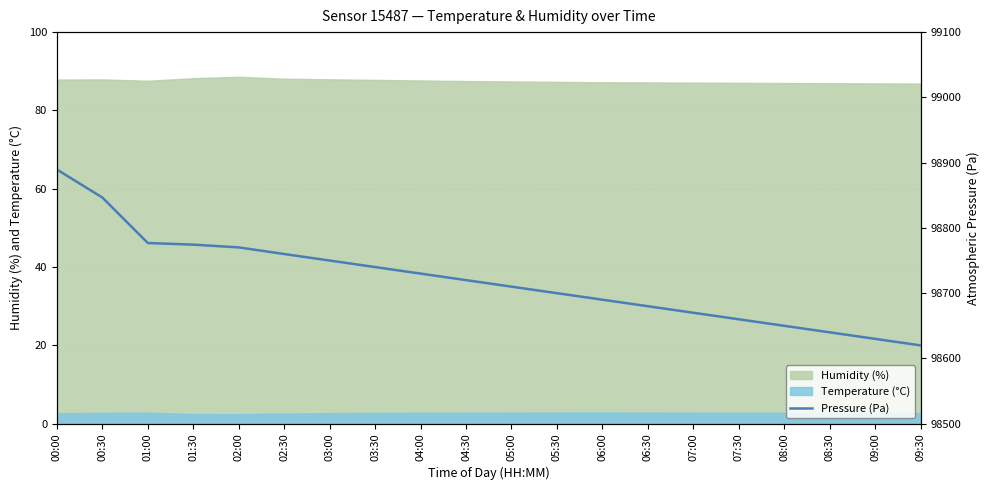

Count the number of values greater than 98720.

9